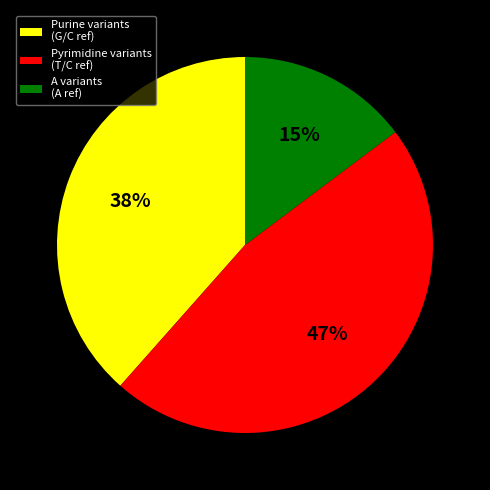

Which slice is the largest?

Pyrimidine variants (T/C ref)